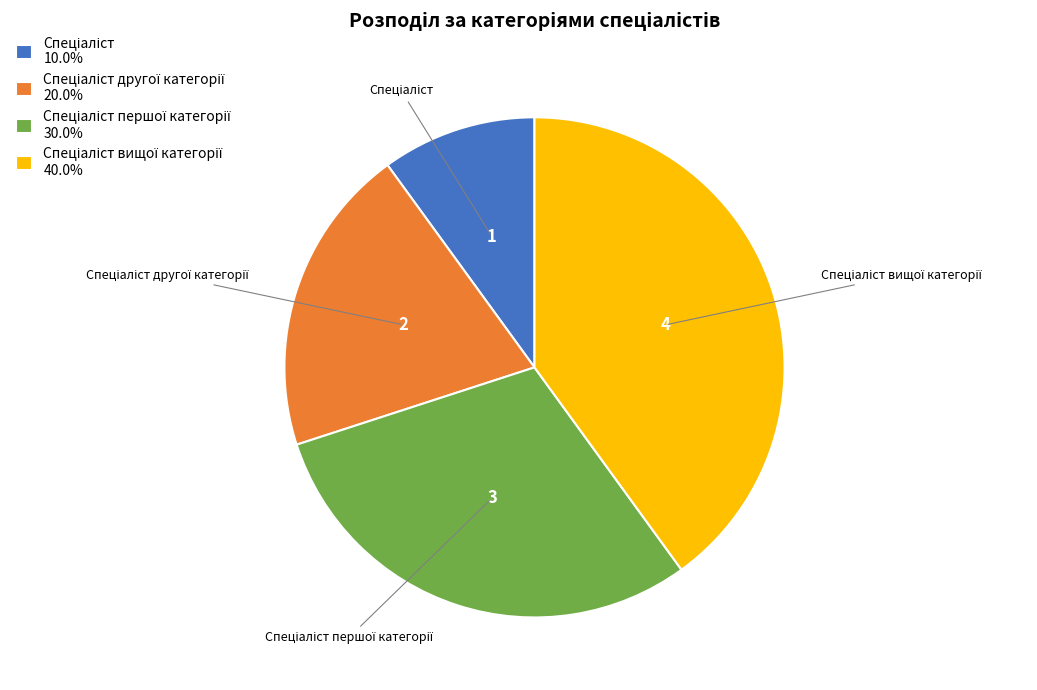

How many segments does this pie chart have?

4